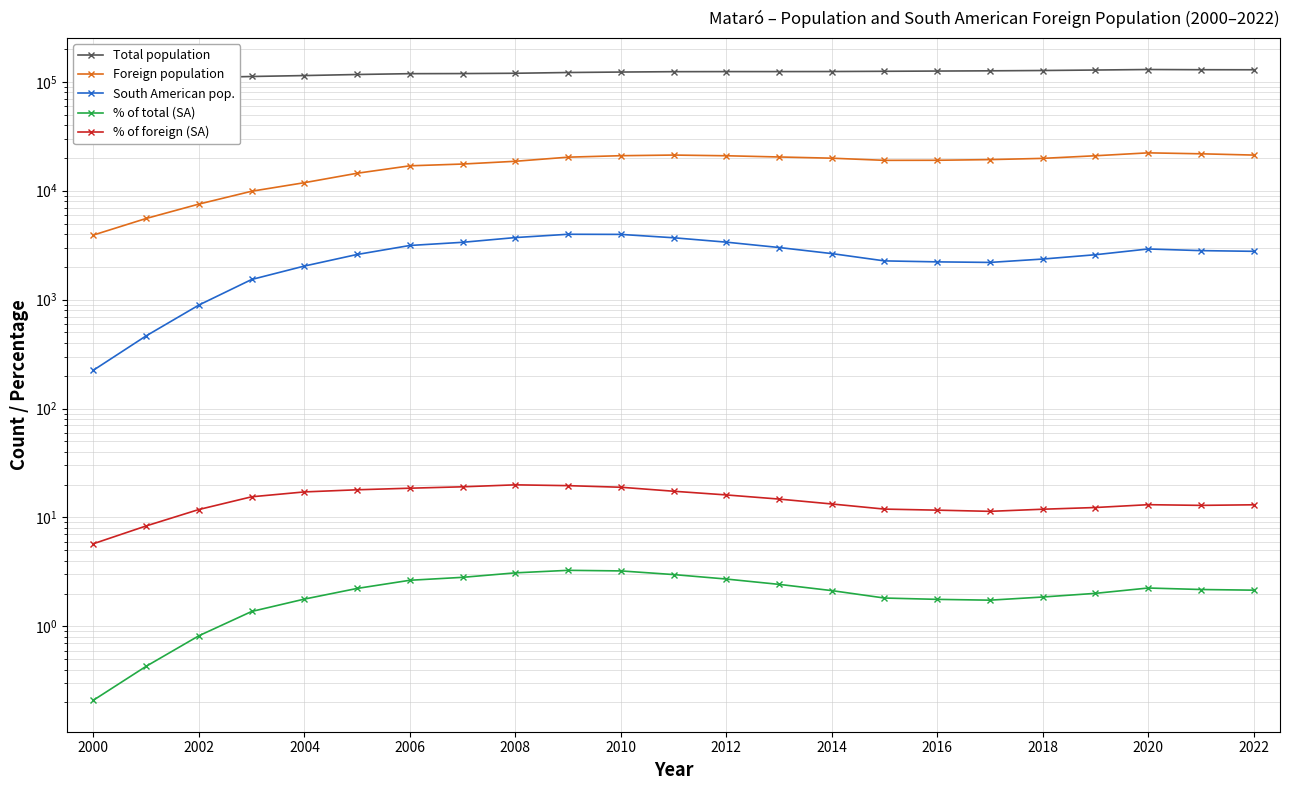

At which category is the sum across all series the highest?

2020